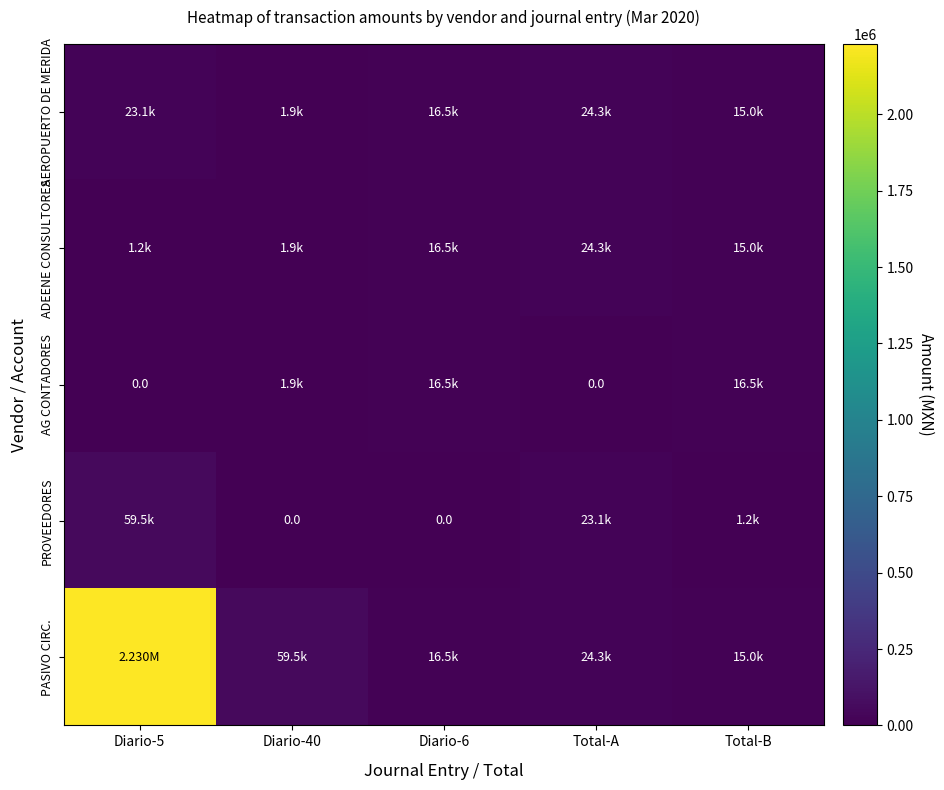

What is the sum of all AG CONTADORES values?

34858.0